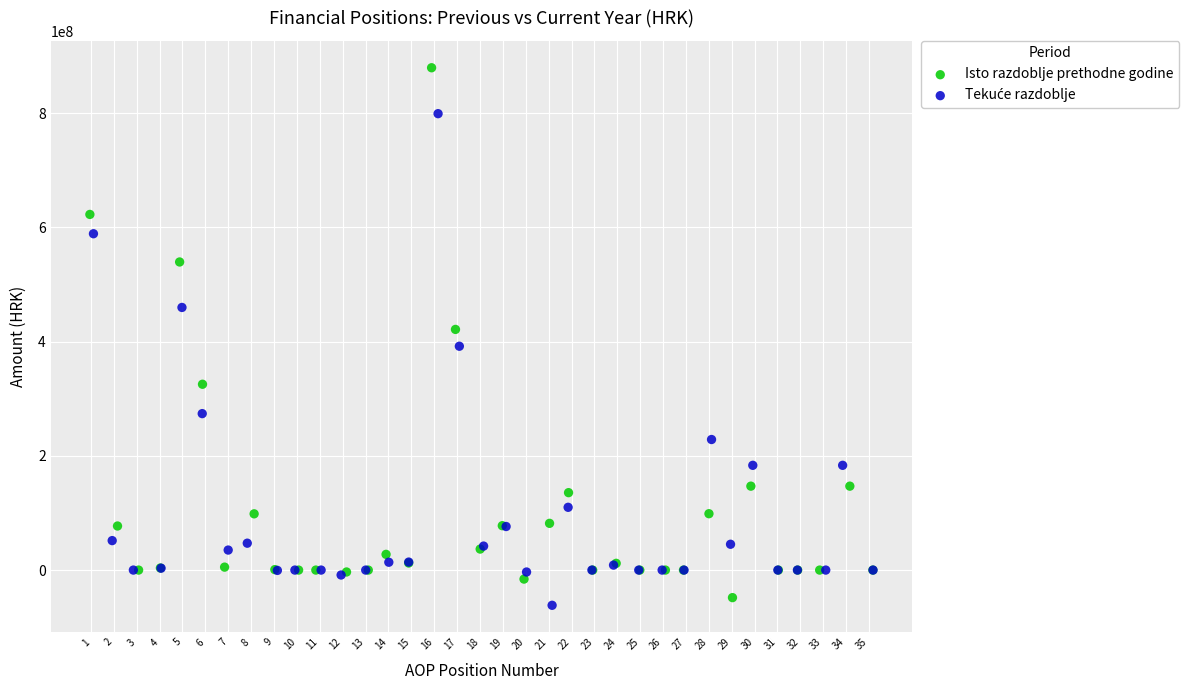

Which series has the largest Y range (max minus min)?

Isto razdoblje prethodne godine